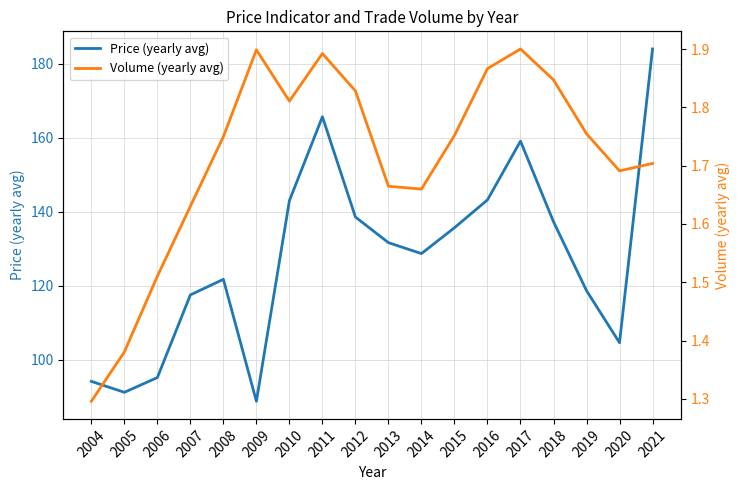

Rank the series by their average value, from highest to lowest.

Price (yearly avg), Volume (yearly avg)